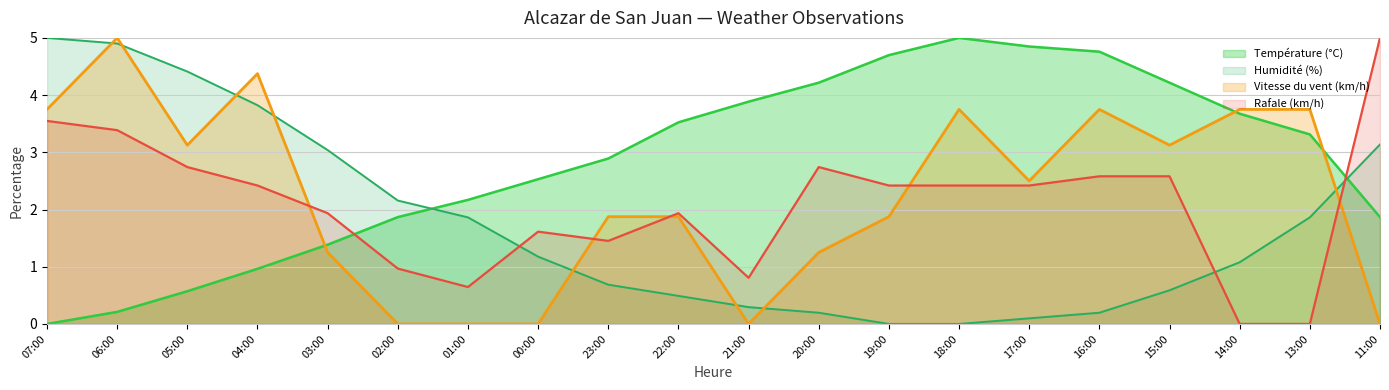

Does the chart have visible grid lines?

Yes